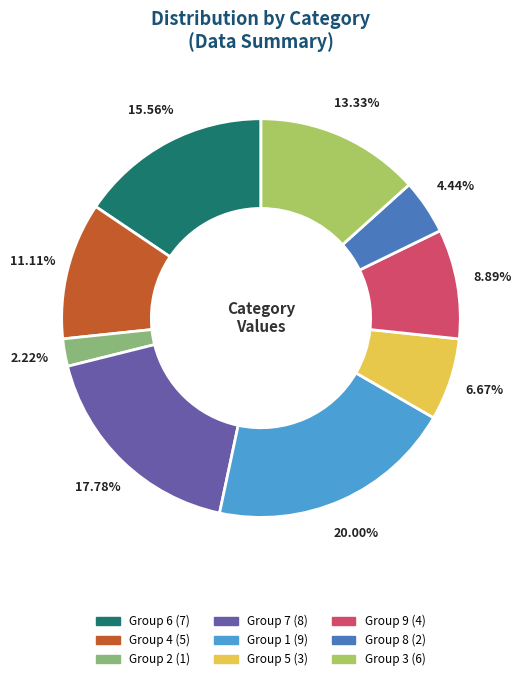

Is there a majority slice in this chart?

No